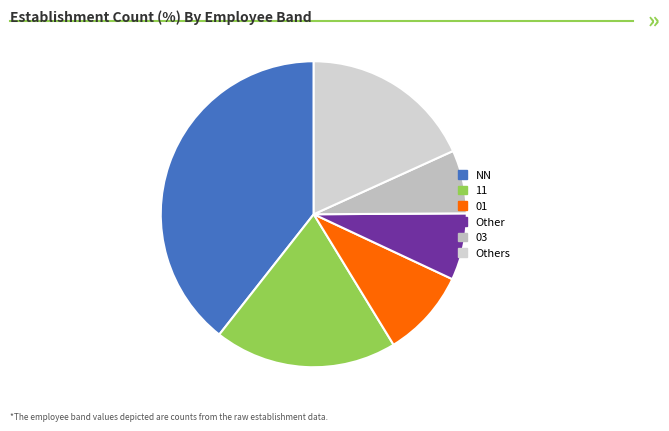

Is there a majority slice in this chart?

No